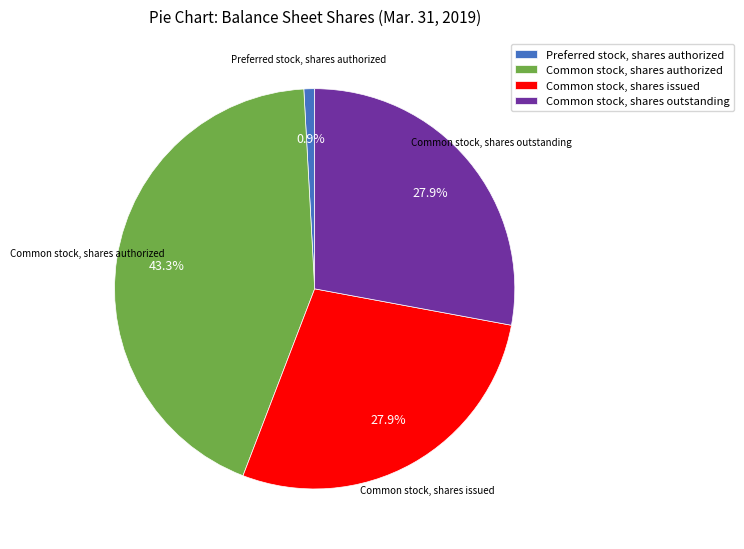

To the nearest percent, what is the difference between the largest and smallest slice percentages?

42%